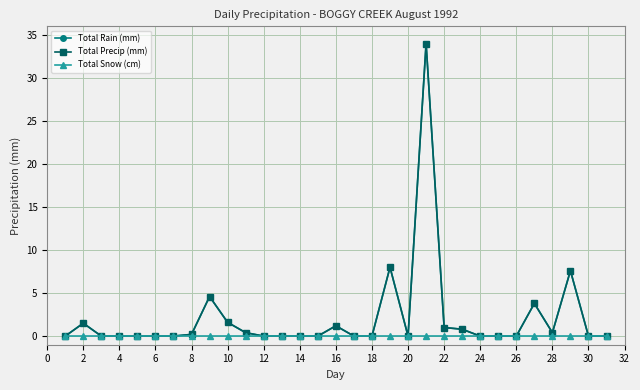

Reading right to left, transcribe all the data shown in this chart.

Total Rain (mm): 0.0	0.0	7.6	0.4	3.8	0.0	0.0	0.0	0.8	1.0	34.0	0.0	8.0	0.0	0.0	1.2	0.0	0.0	0.0	0.0	0.4	1.6	4.6	0.2	0.0	0.0	0.0	0.0	0.0	1.5	0.0
Total Precip (mm): 0.0	0.0	7.6	0.4	3.8	0.0	0.0	0.0	0.8	1.0	34.0	0.0	8.0	0.0	0.0	1.2	0.0	0.0	0.0	0.0	0.4	1.6	4.6	0.2	0.0	0.0	0.0	0.0	0.0	1.5	0.0
Total Snow (cm): 0.0	0.0	0.0	0.0	0.0	0.0	0.0	0.0	0.0	0.0	0.0	0.0	0.0	0.0	0.0	0.0	0.0	0.0	0.0	0.0	0.0	0.0	0.0	0.0	0.0	0.0	0.0	0.0	0.0	0.0	0.0